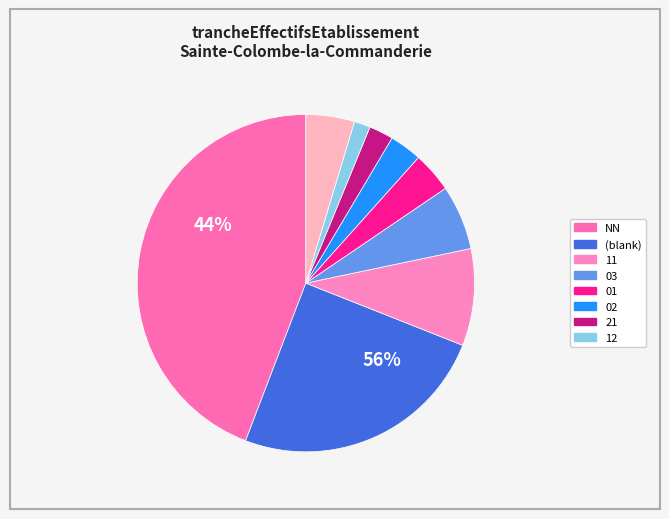

Is it true that 01 is 25% of the pie?

False